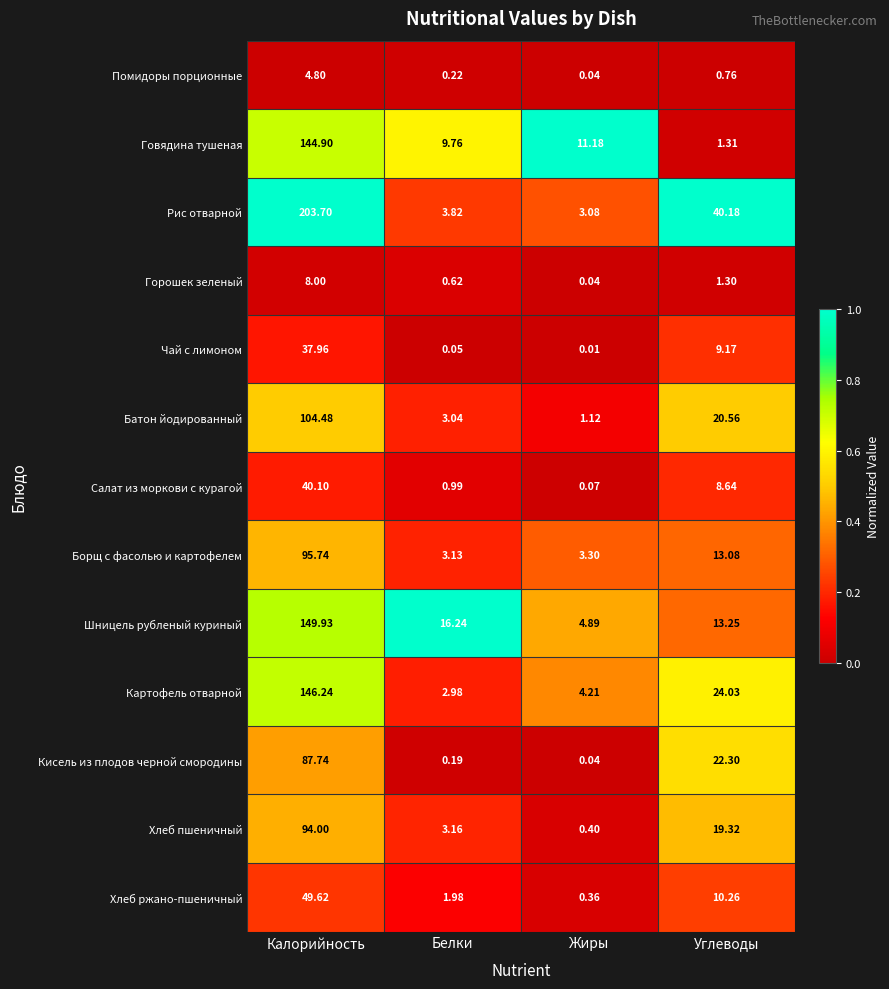

At how many categories does at least one series exceed 0?

4